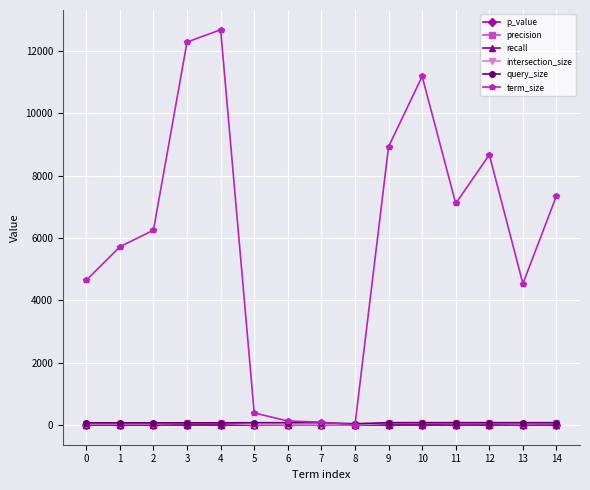

What are all the series names shown in the legend?

p_value, precision, recall, intersection_size, query_size, term_size